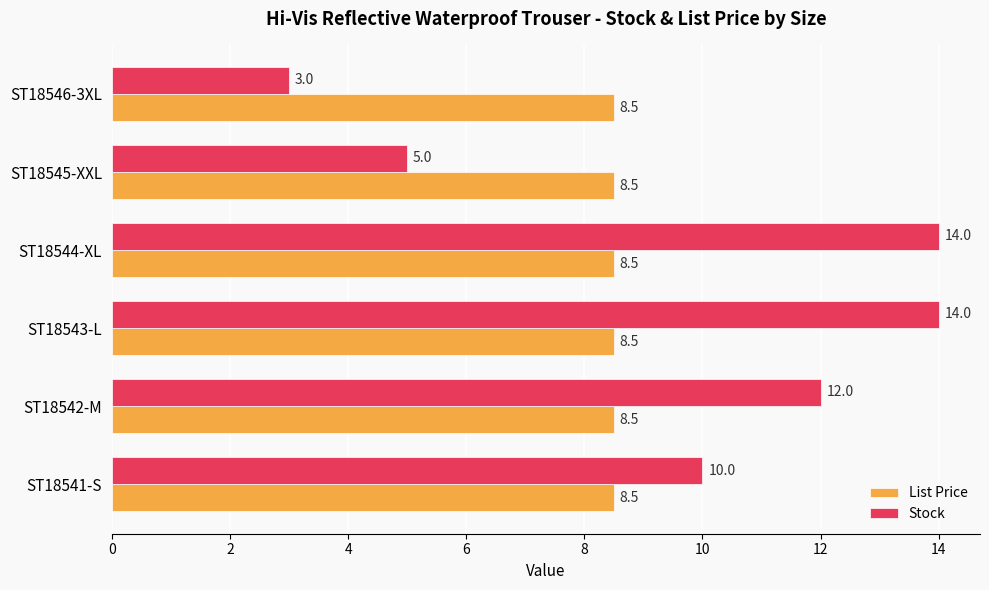

What value does the Stock series have at ST18545-XXL?

5.0